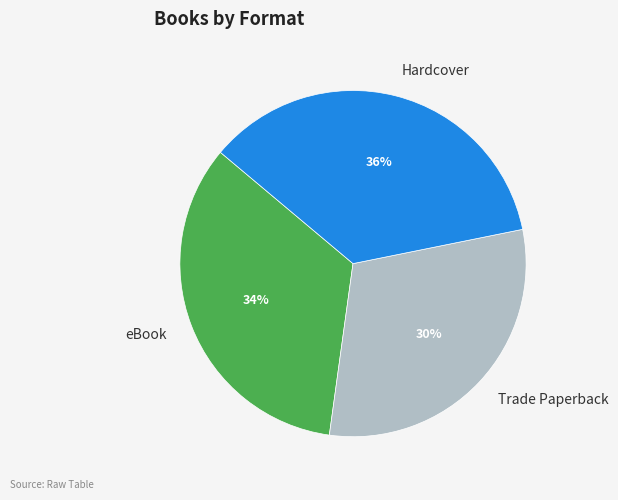

Which has a higher value, Hardcover or eBook?

Hardcover